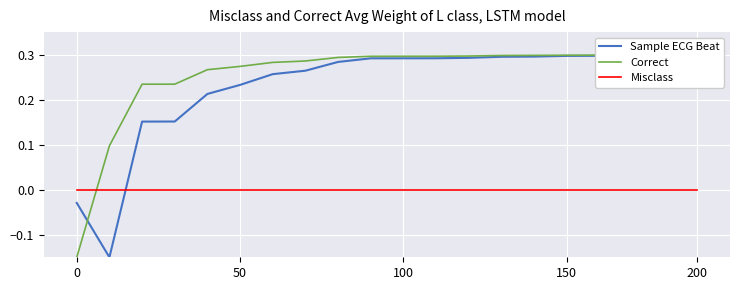

How many interior local valleys does the Sample ECG Beat series have?

1